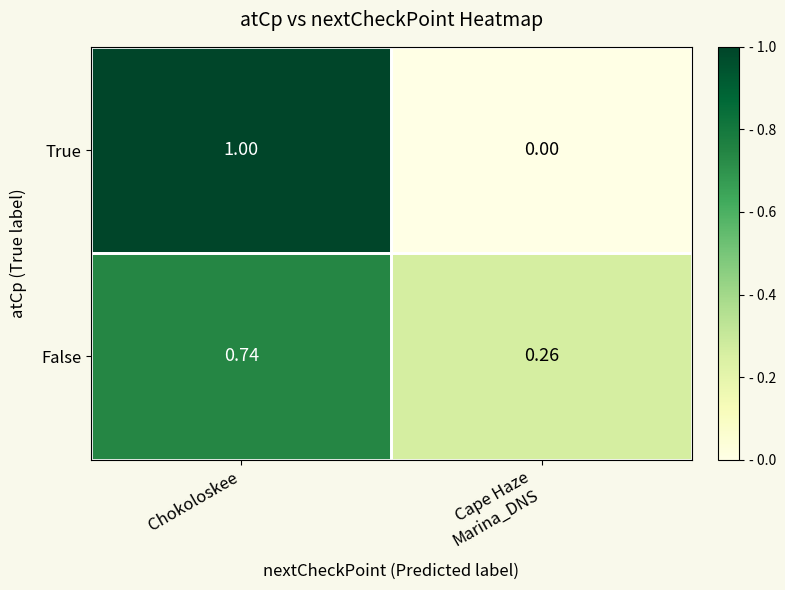

How many data points does each series have?

2